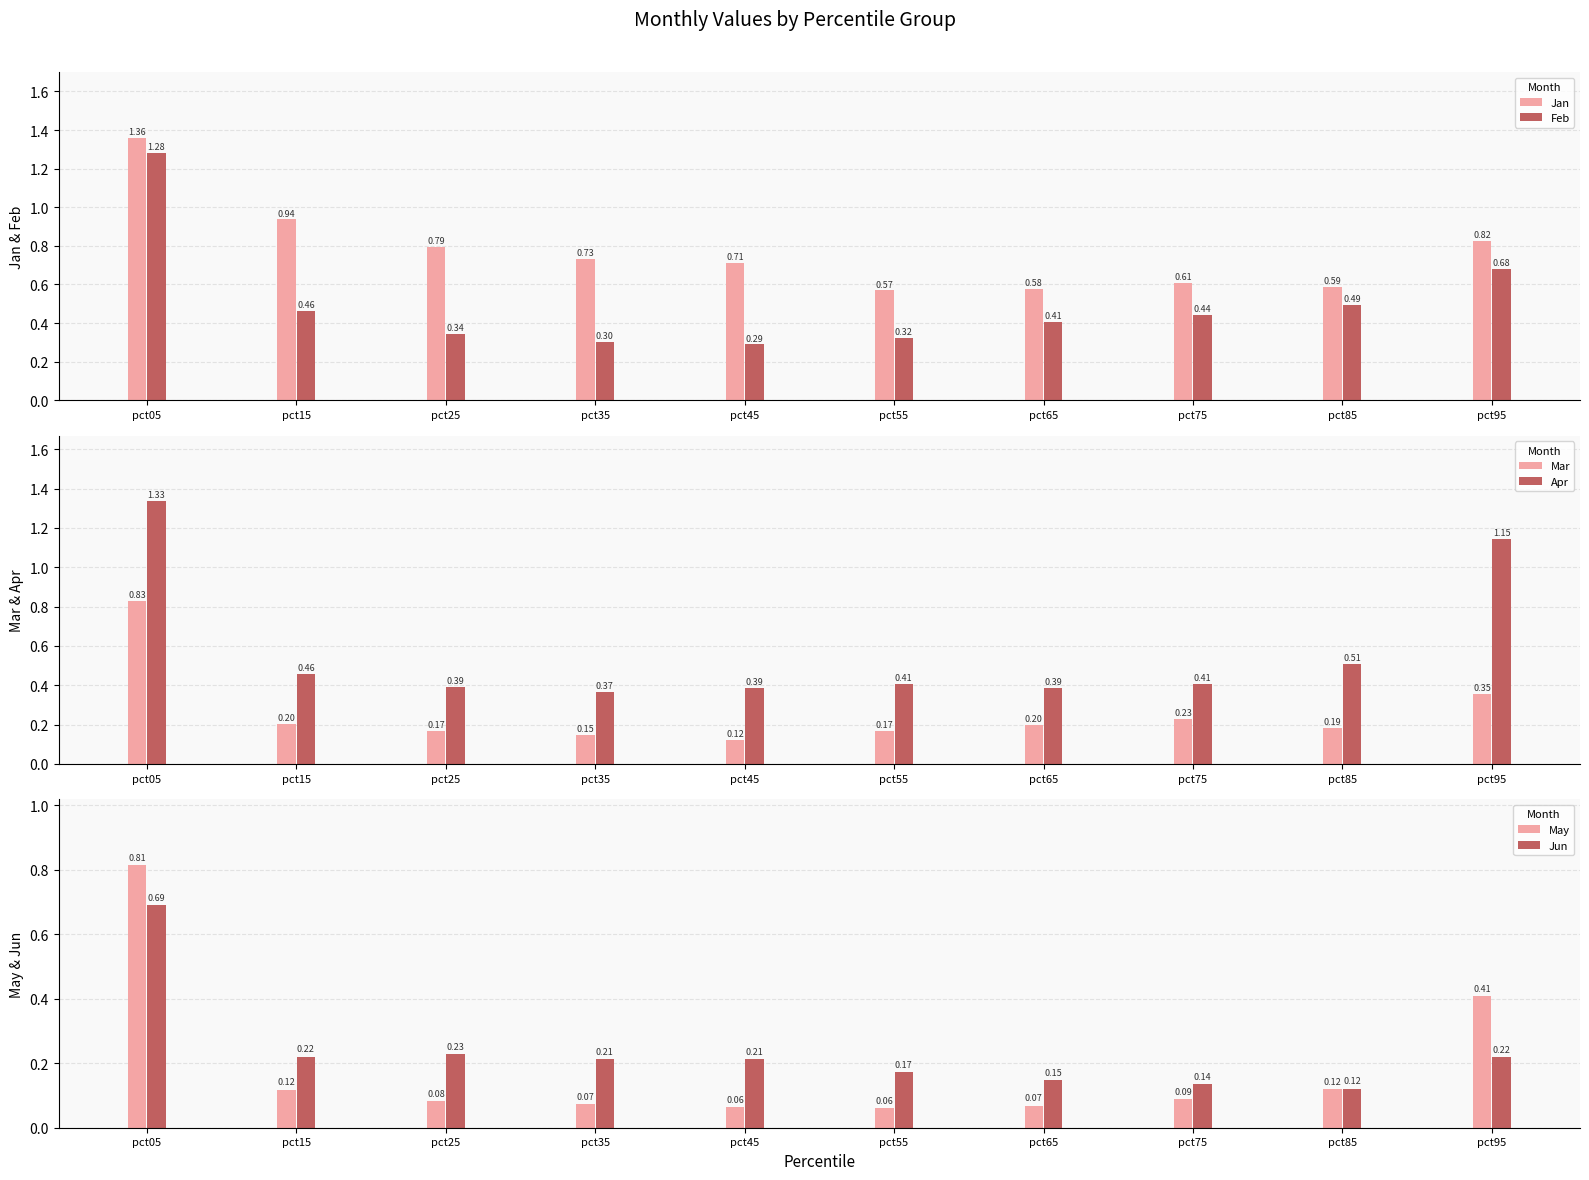

True or false: Mar has a value of 0.2 at pct15.

True